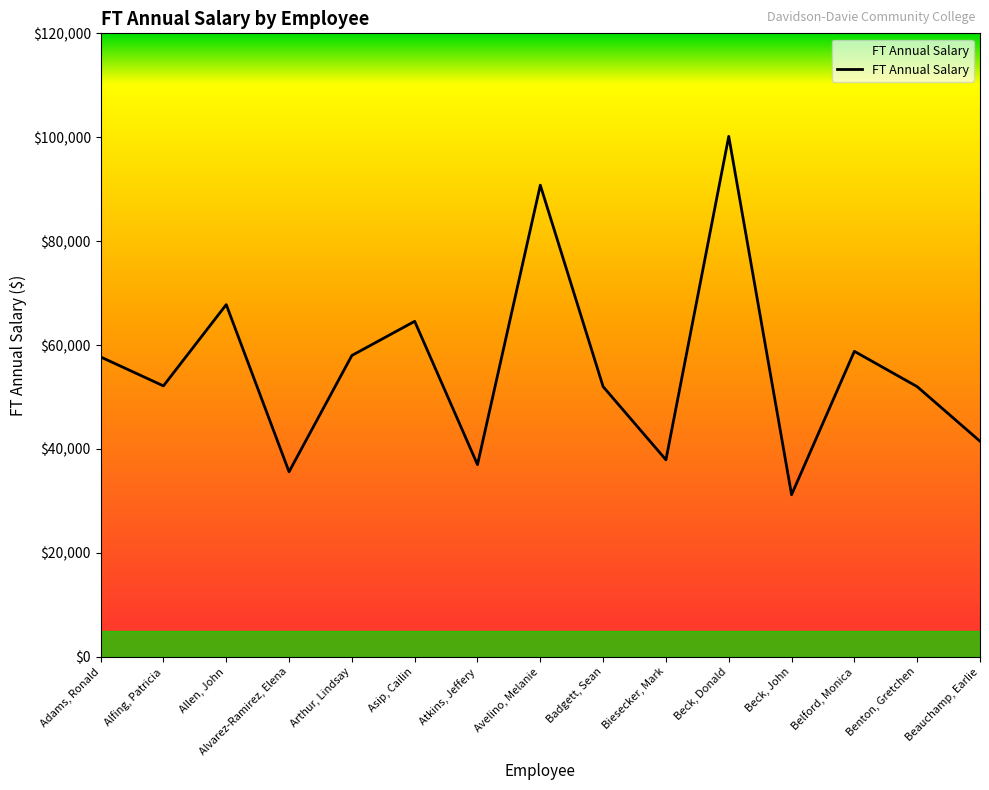

What is the difference between the values at Allen, John and Avelino, Melanie?

22989